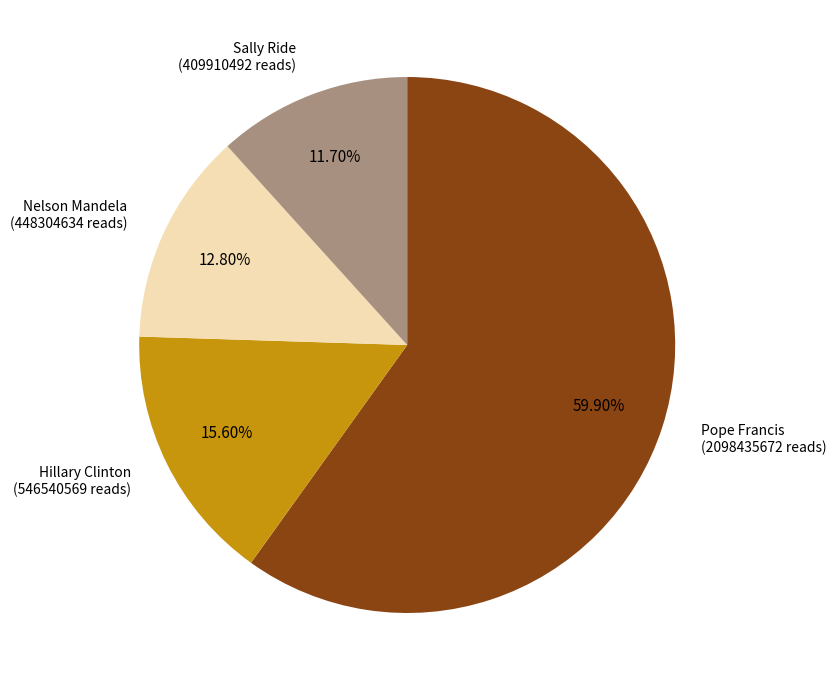

Which category has the biggest portion of the pie?

Pope Francis